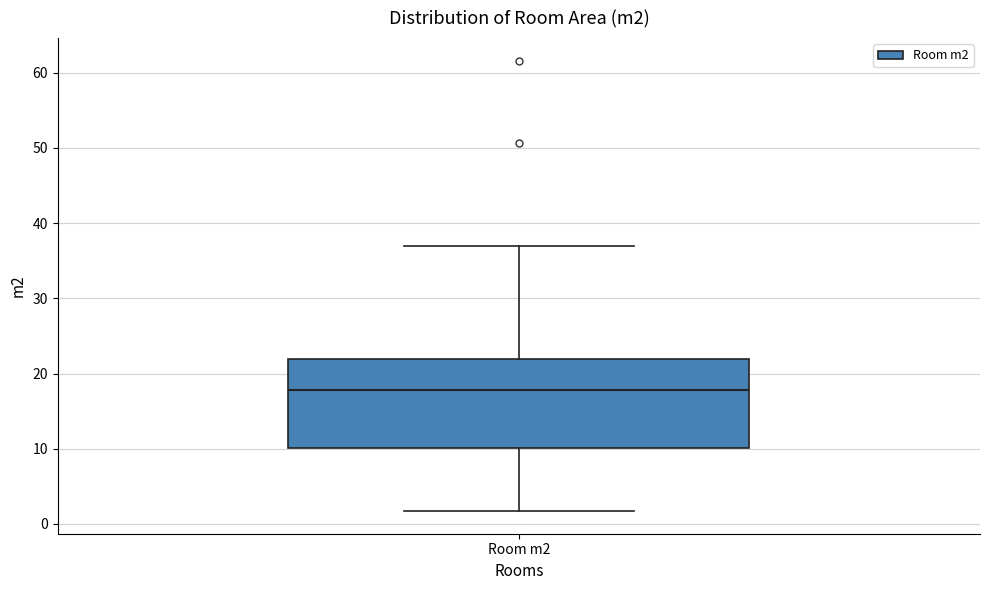

Read this box plot against the y-axis: the position of the median line, the range covered by the box, and the ends of both whiskers. The values are not printed on the chart, so give them approximately, as read against the axis.

median 18, box 10 to 22, whiskers 2 to 37